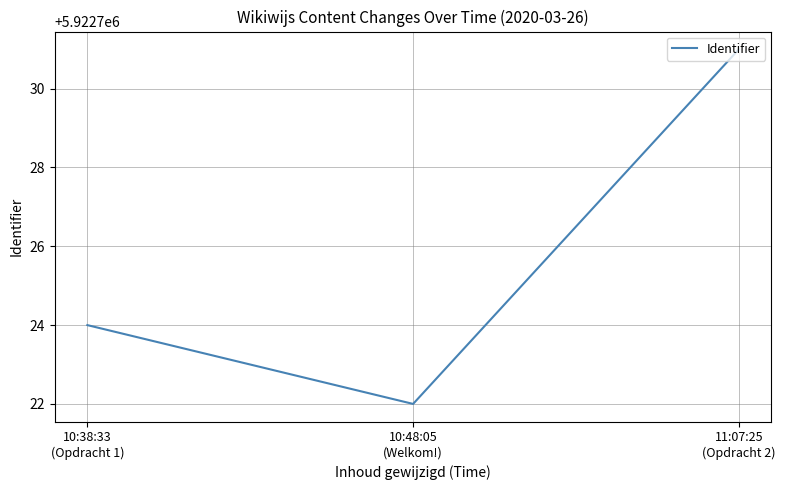

What is the difference between the maximum and minimum values?

9